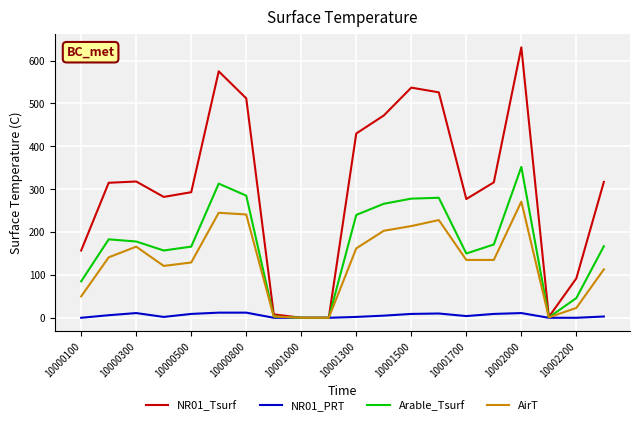

What is the maximum value for Arable_Tsurf?

352